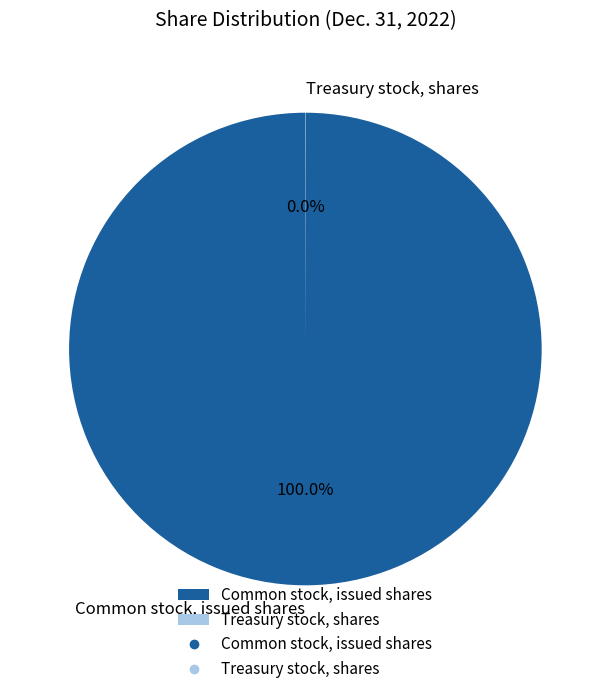

True or false: Common stock, issued shares accounts for 100% of the total.

True